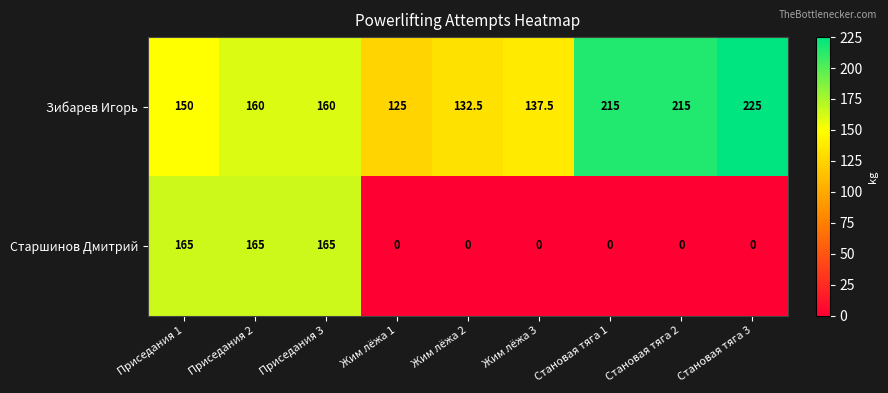

Between Жим лёжа 3 and Становая тяга 2, which series saw the biggest shift?

Зибарев Игорь